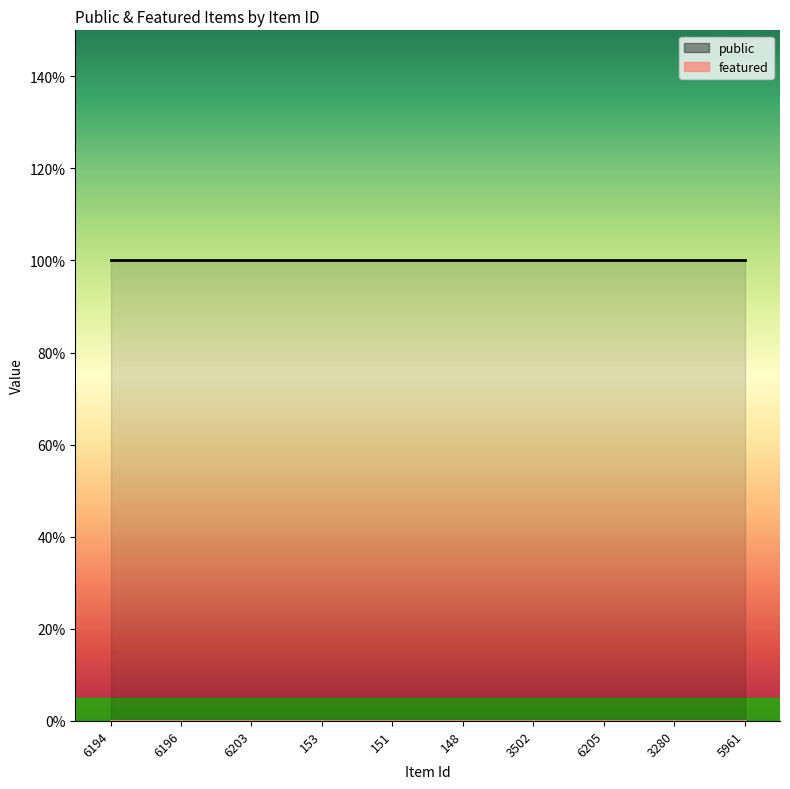

Is the value of featured at 3280 greater than the value of public at 153?

No